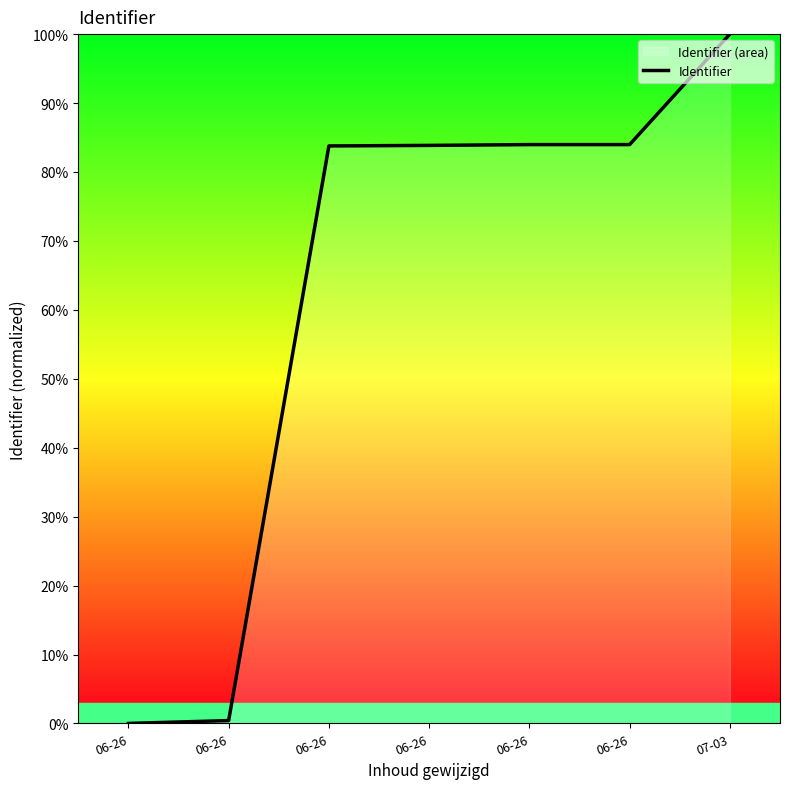

How many values exceed 83?

5